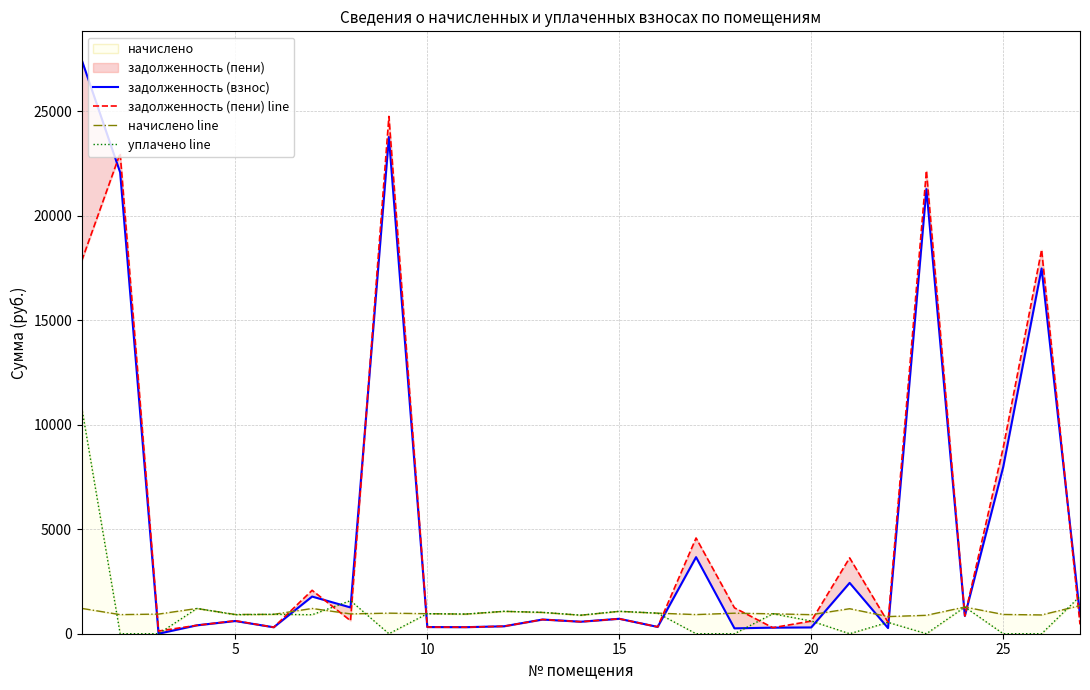

Does the chart have visible grid lines?

Yes